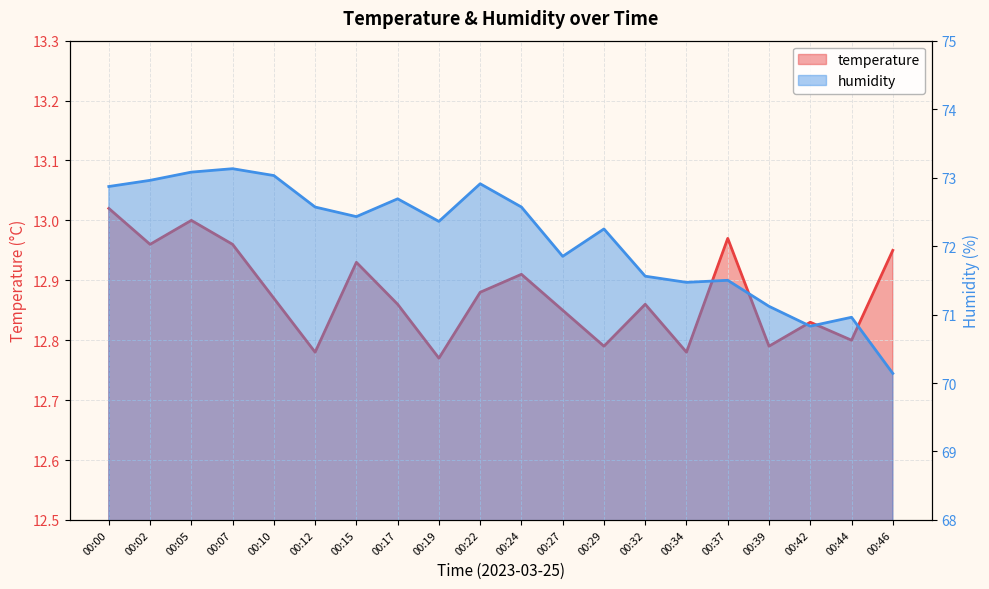

What is the maximum value shown in the chart?

73.1